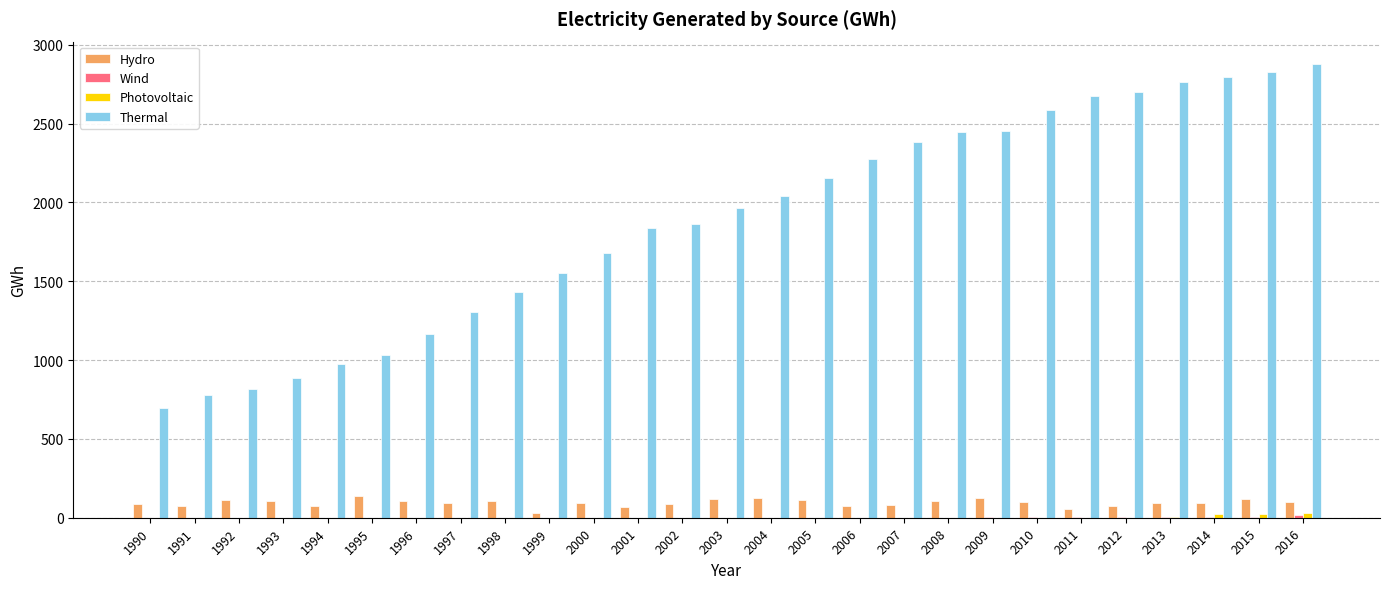

Which series has the largest total across all categories?

Thermal